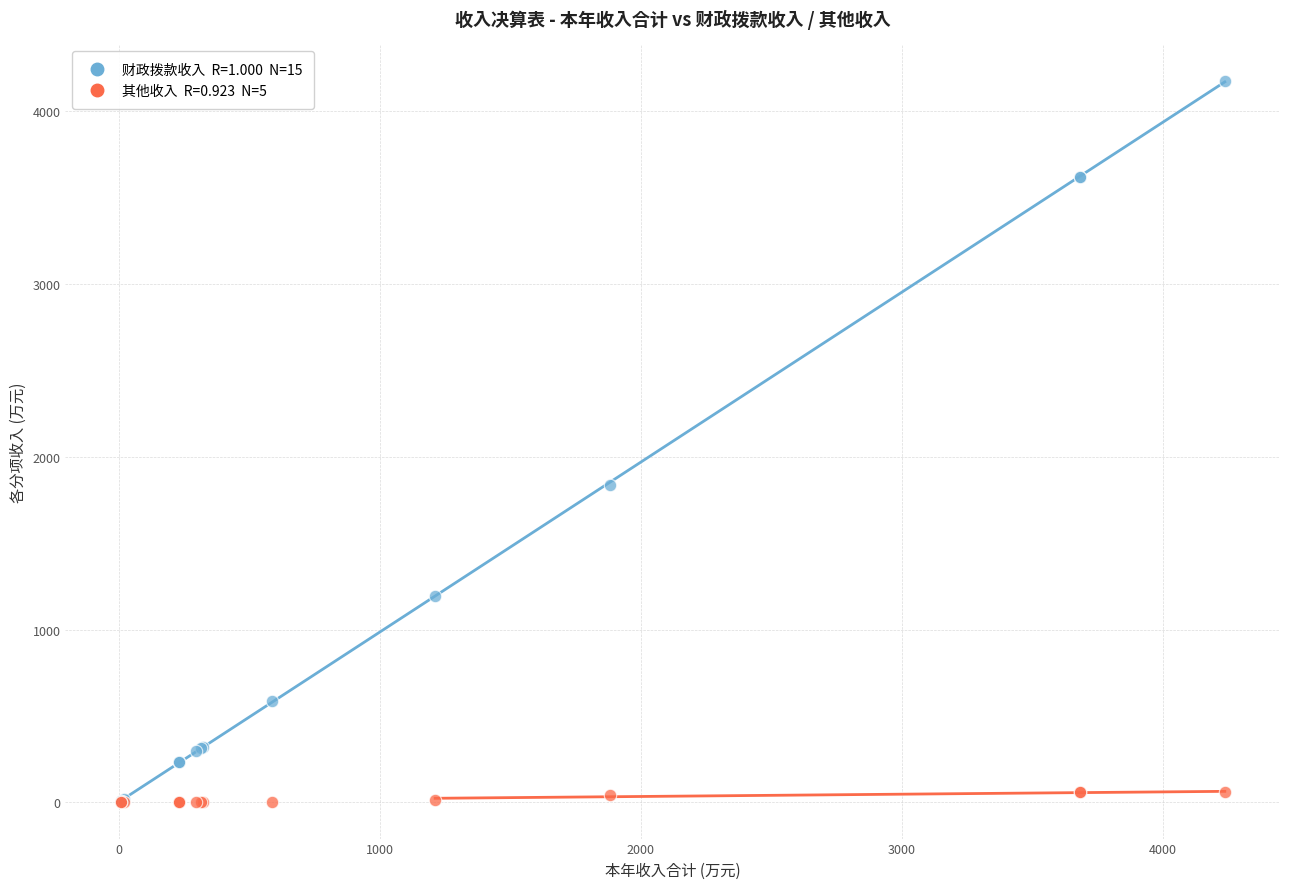

Across all series, what Y value is closest to 2088?

1838.9